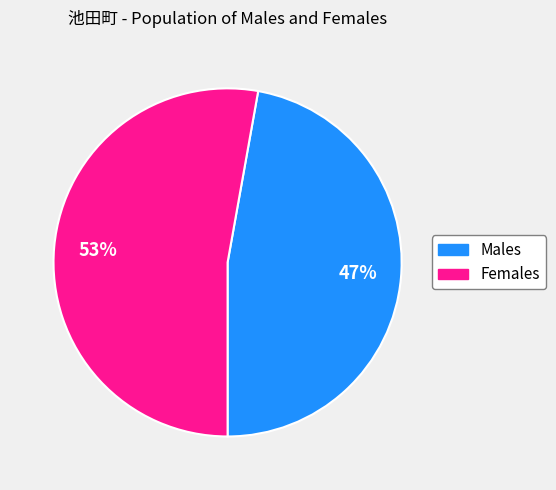

To the nearest percent, what is the average slice percentage?

50%